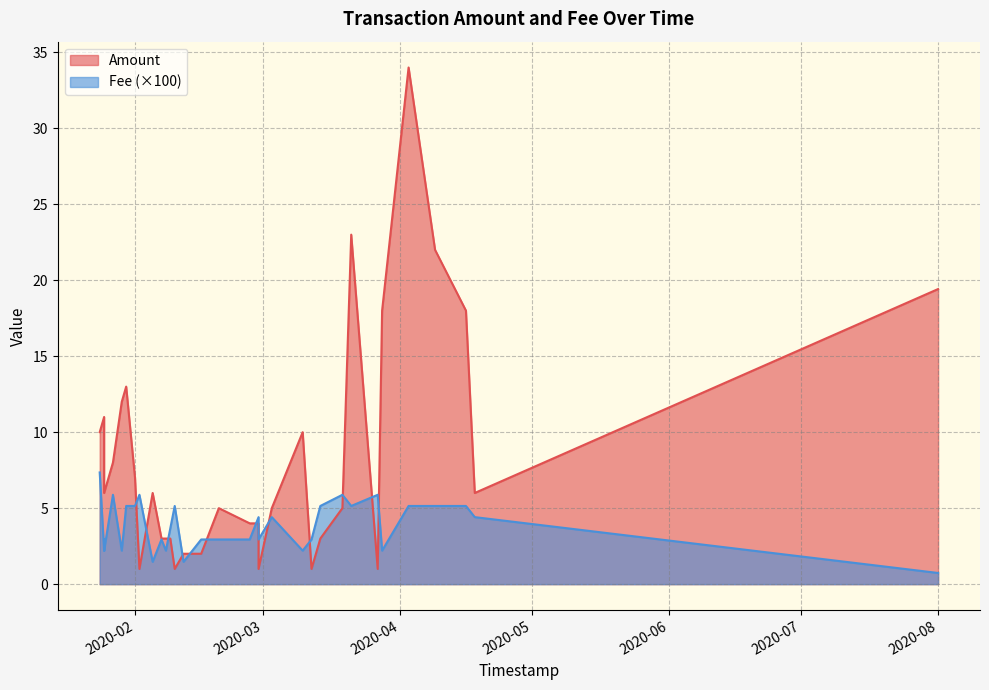

List the labels in order of Amount value, largest first.

4, 7, 3, 0, 2, 5, 26, 27, 30, 11, 32, 28, 25, 1, 23, 29, 31, 8, 12, 16, 14, 15, 9, 20, 21, 22, 17, 18, 6, 10, 13, 19, 24